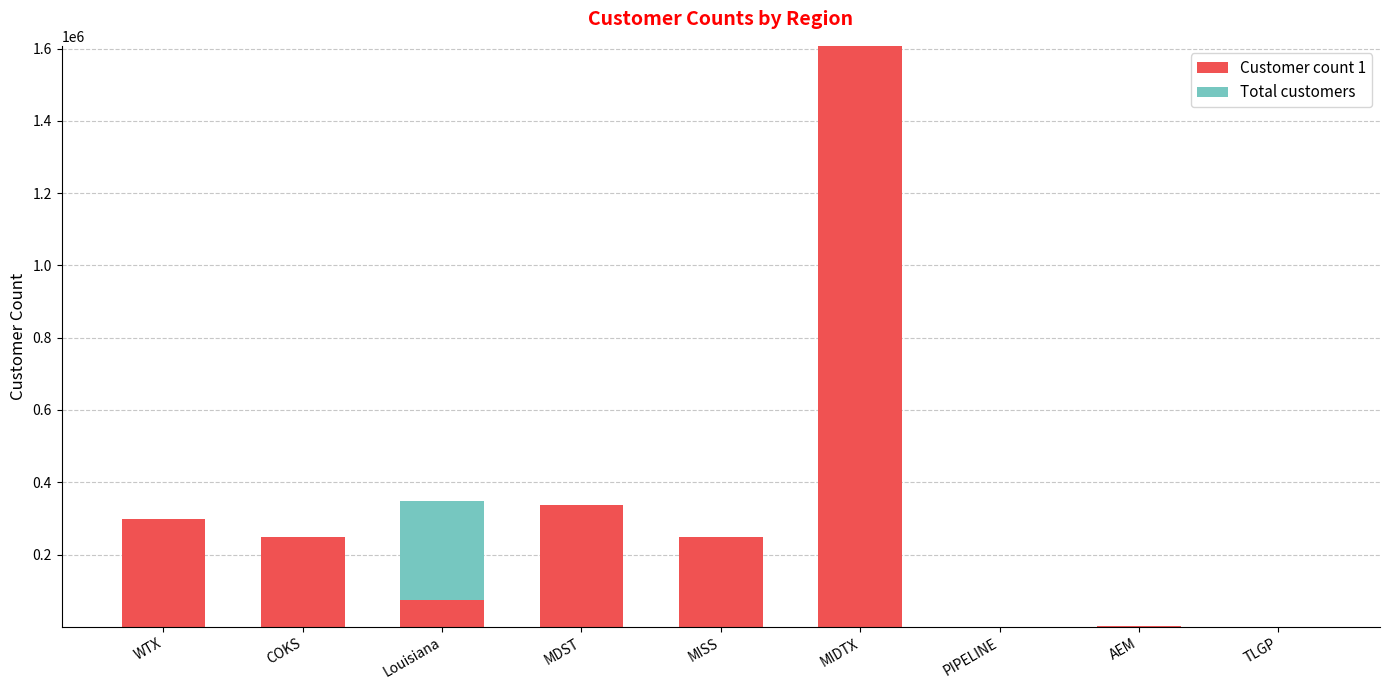

What is the total value across all series at MIDTX?

1607562.9